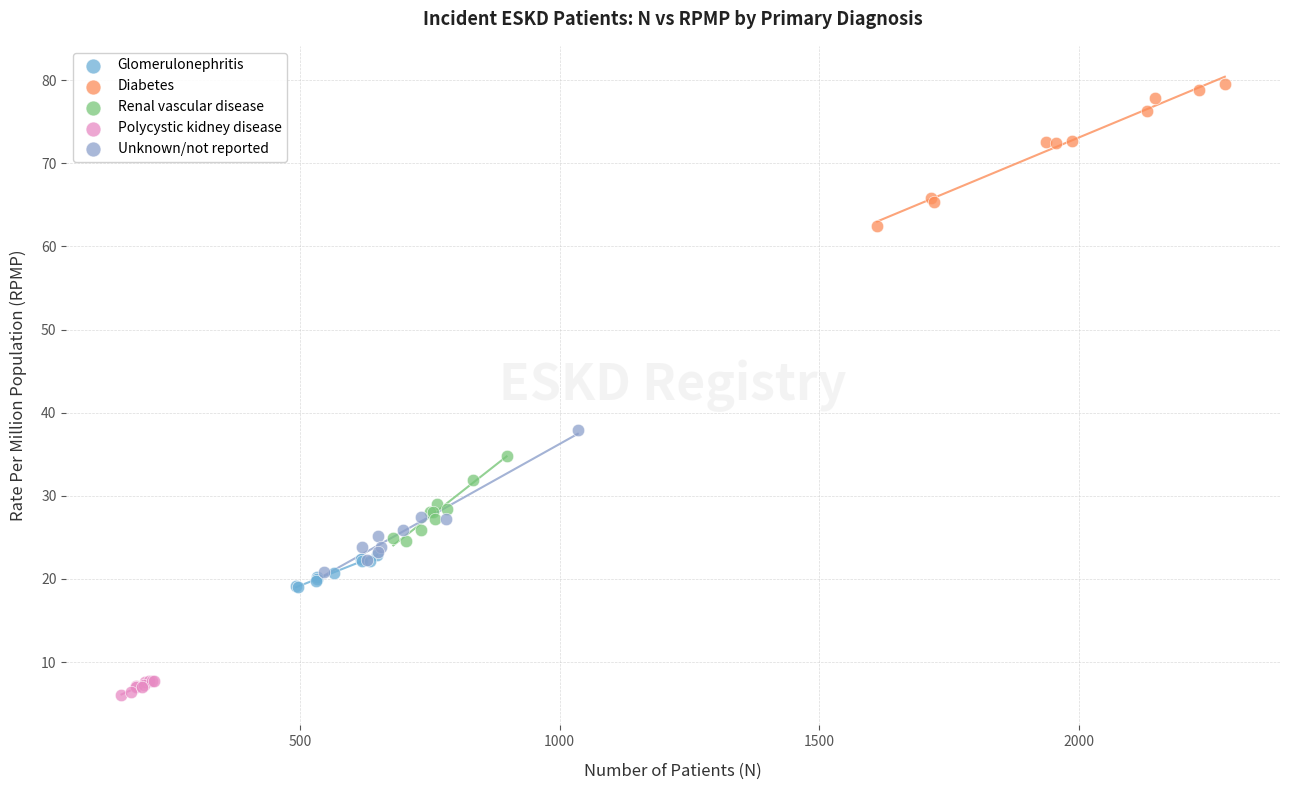

Which series contains the highest Y value?

Diabetes